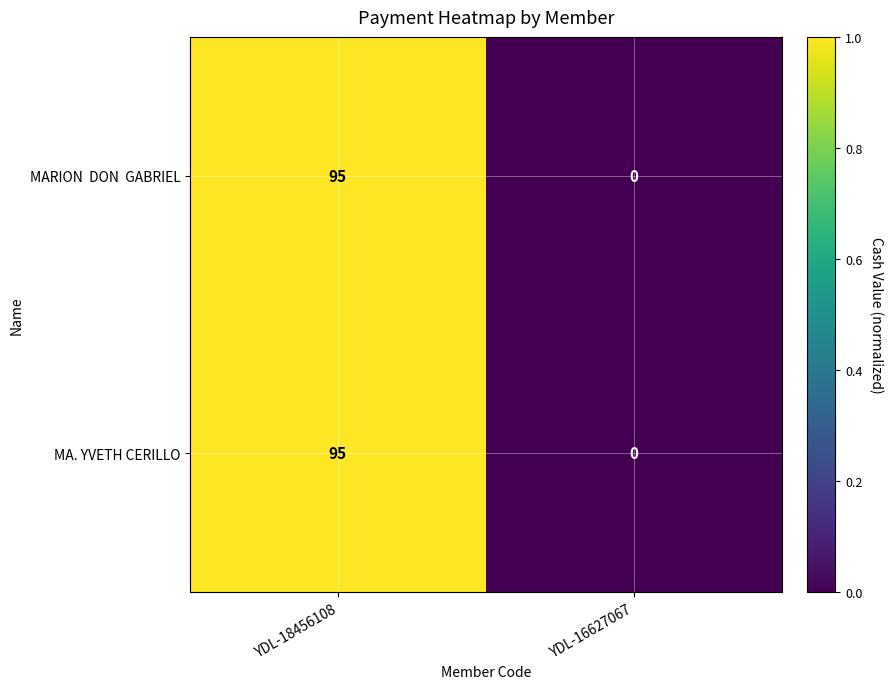

How many distinct data groups are displayed?

2